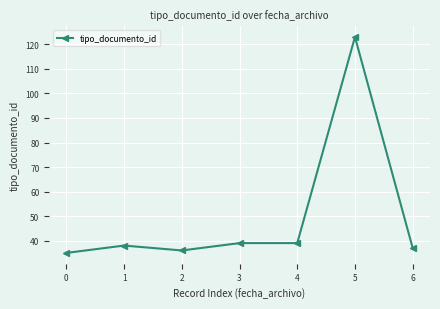

True or false: the data shows 39 at 3.

True